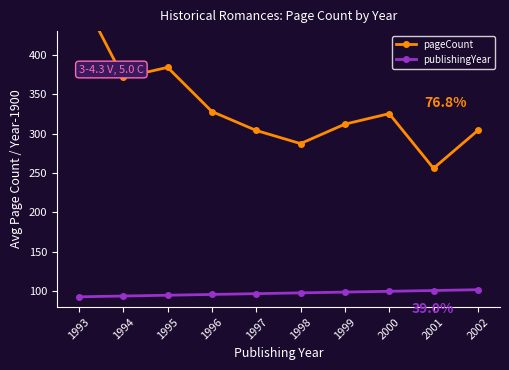

What is the sum of the pageCount values at 2002 and 1993?

784.0